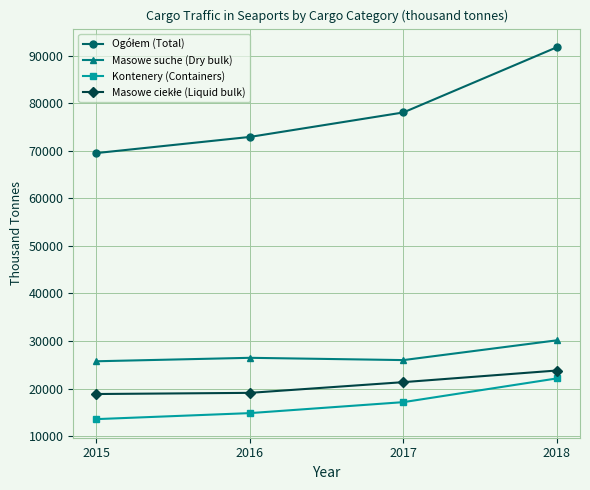

What is the minimum value for Masowe suche (Dry bulk)?

25744.3